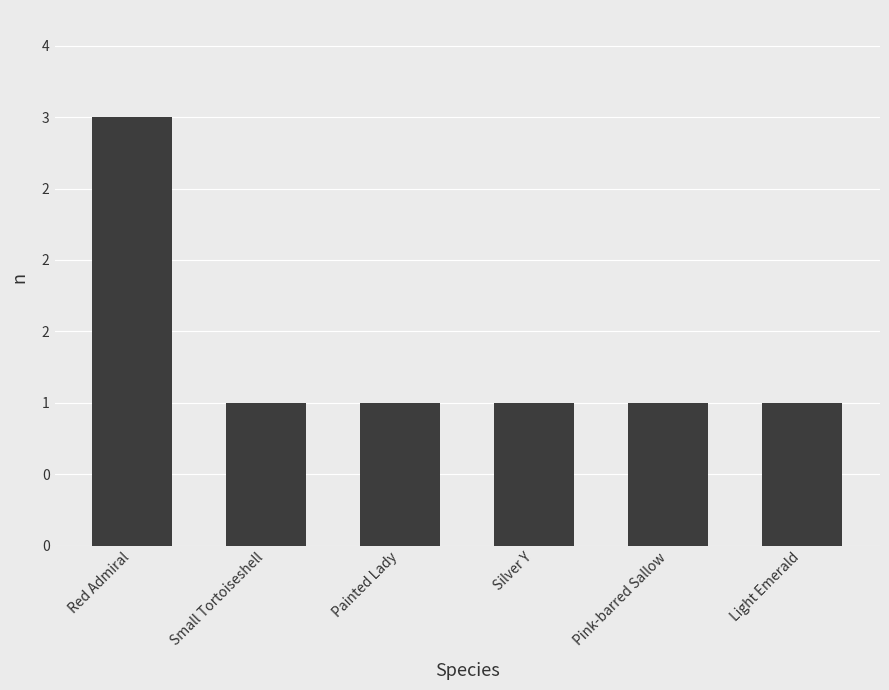

Is it true that the value at Red Admiral is 5?

False